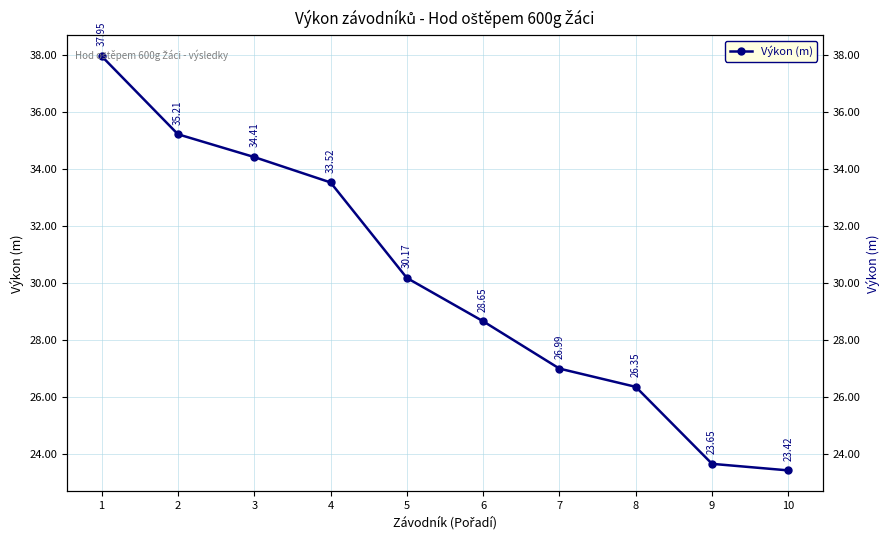

True or false: there are more than 2 points higher than both neighbors.

False